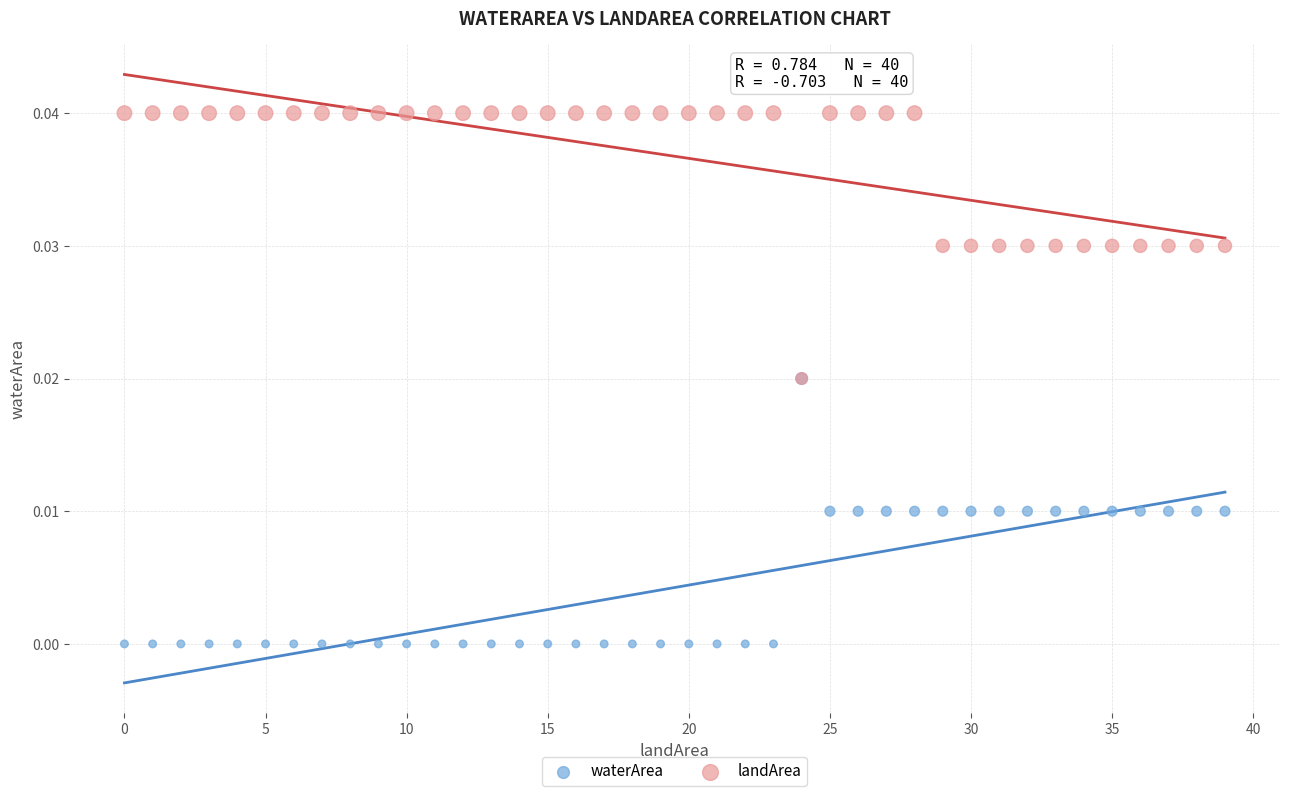

What are all the series names shown in the legend?

waterArea, landArea